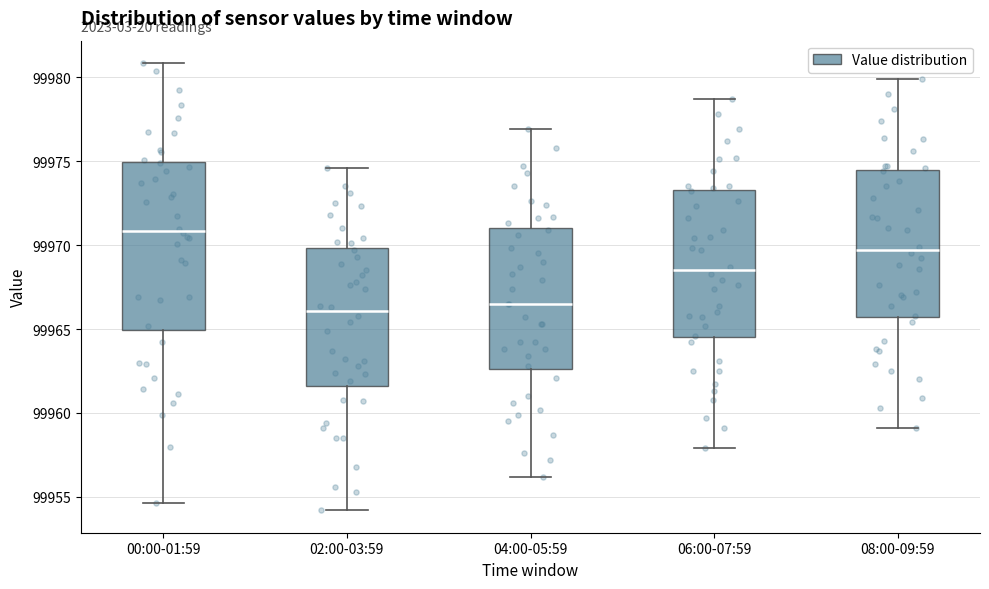

Reading left to right, read every box against the y-axis: the position of its median line, the range the box covers, and the ends of its whiskers. The values are not printed on the chart, so give them approximately, as read against the axis.

00:00-01:59: median 99971.0, box 99965.0 to 99975.0, whiskers 99954.5 to 99981.0
02:00-03:59: median 99966.0, box 99961.5 to 99970.0, whiskers 99954.0 to 99974.5
04:00-05:59: median 99966.5, box 99962.5 to 99971.0, whiskers 99956.0 to 99977.0
06:00-07:59: median 99968.5, box 99964.5 to 99973.5, whiskers 99958.0 to 99978.5
08:00-09:59: median 99969.5, box 99965.5 to 99974.5, whiskers 99959.0 to 99980.0